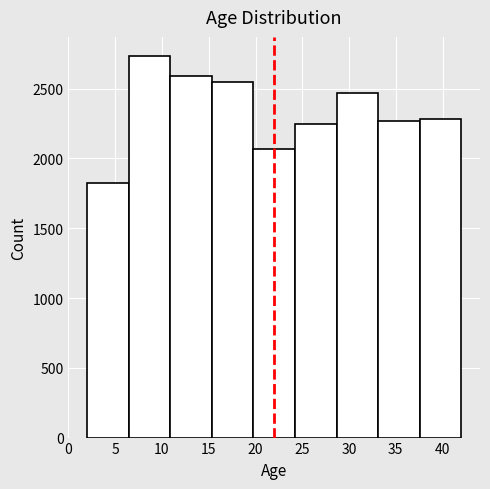

Reading left to right, list every bar in this chart as the range it spans on the x-axis followed by its height. Neither the bar edges nor the heights are printed on the chart, so give them approximately, as read against the axes.

2.0 to 6.5: 1800
6.5 to 11.0: 2750
11.0 to 15.5: 2600
15.5 to 20.0: 2550
20.0 to 24.0: 2050
24.0 to 28.5: 2250
28.5 to 33.0: 2450
33.0 to 37.5: 2250
37.5 to 42.0: 2300